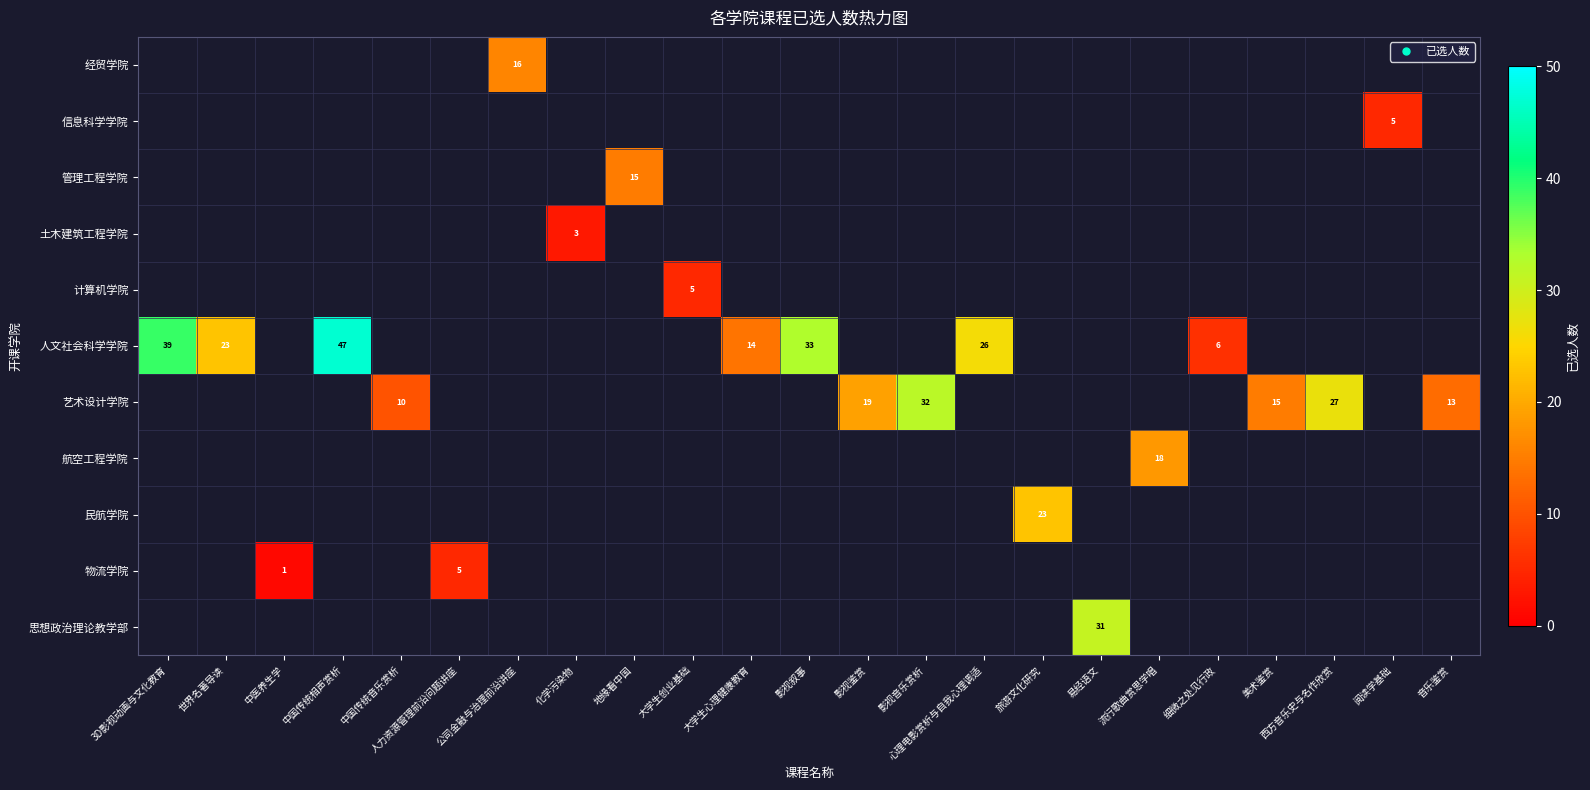

Count the number of data series in this chart.

11